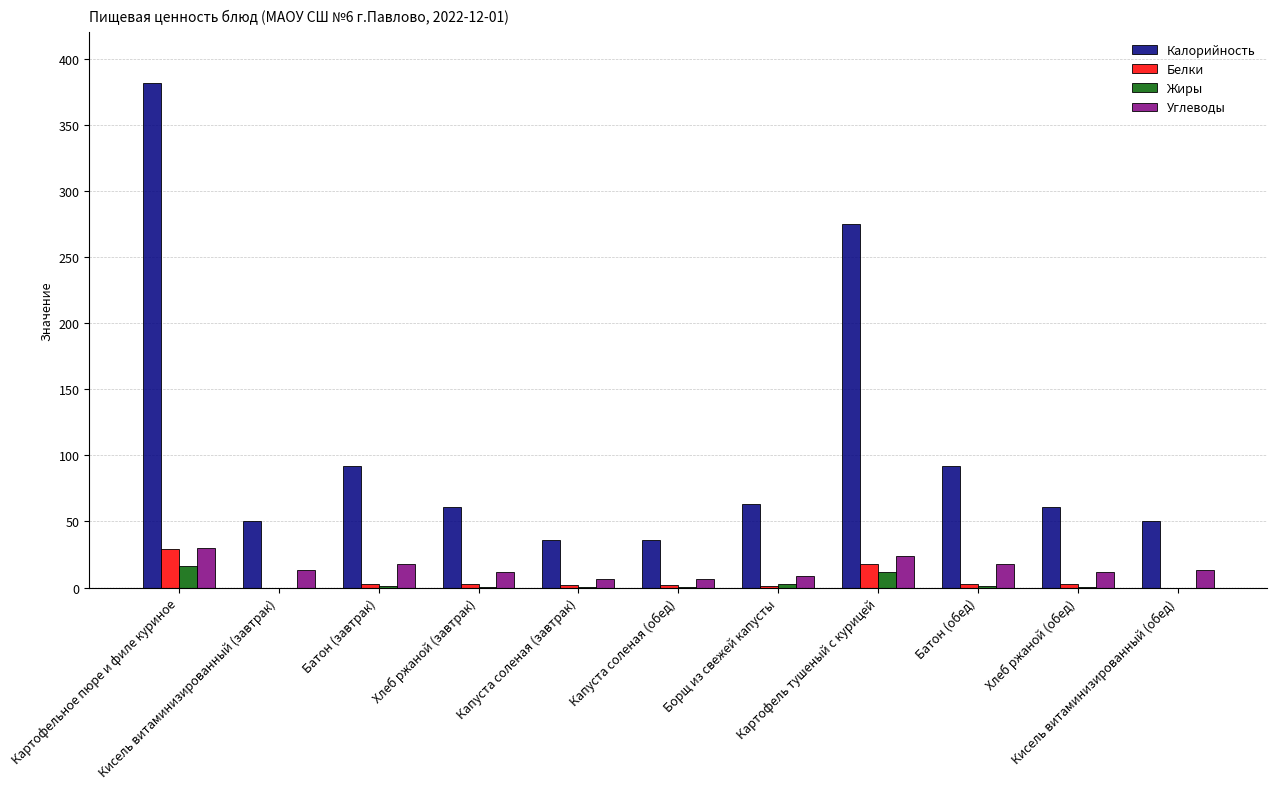

How many groups of bars are there?

11